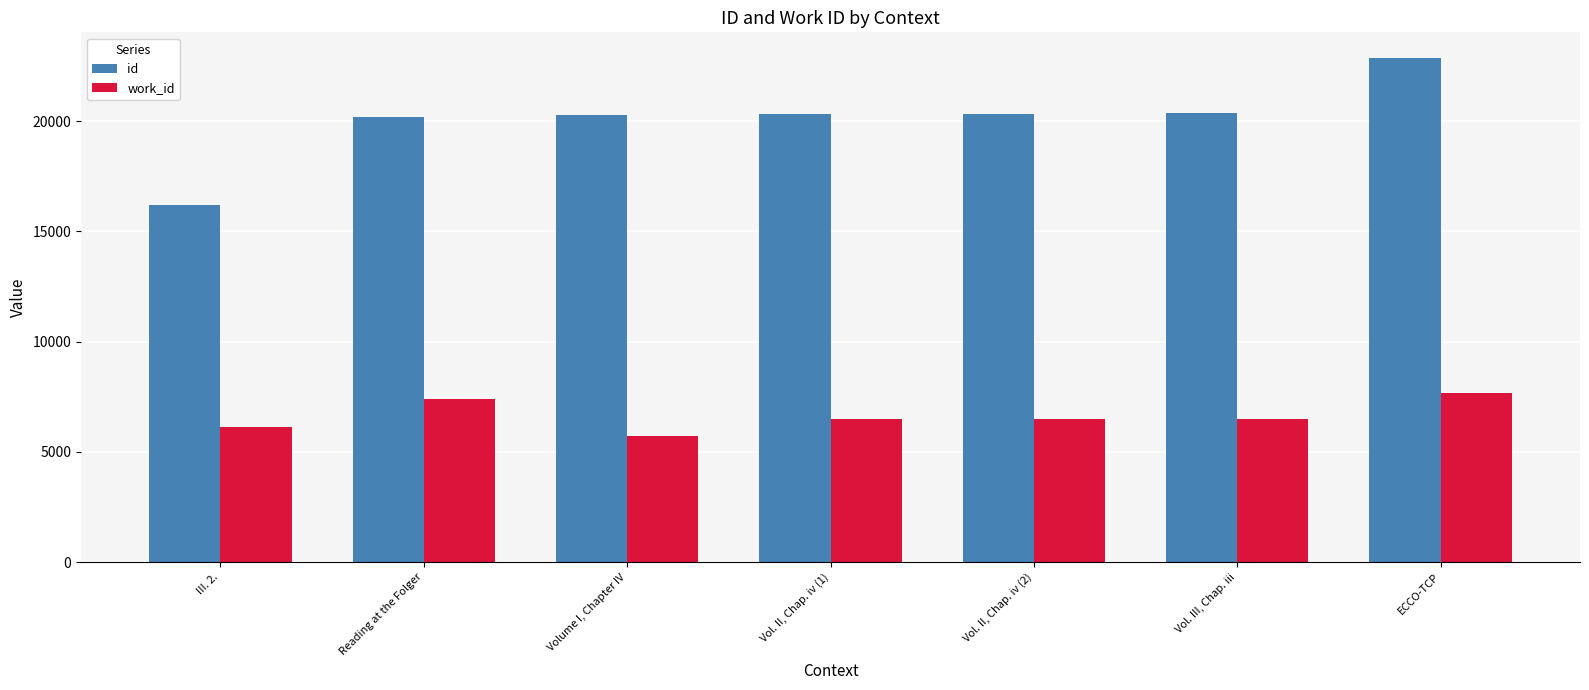

Which series has the largest range (max minus min)?

id